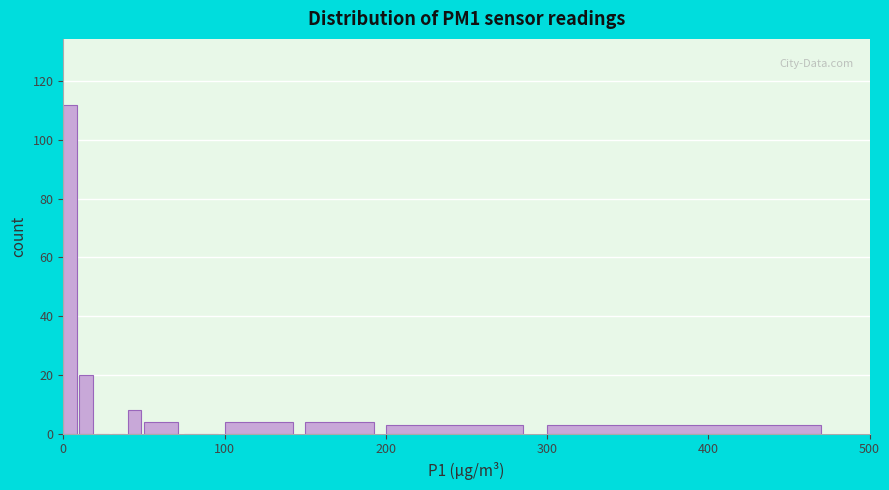

Around what value on the x-axis is the tallest bar? Give the approximate position of its centre, as read against the axis.

0